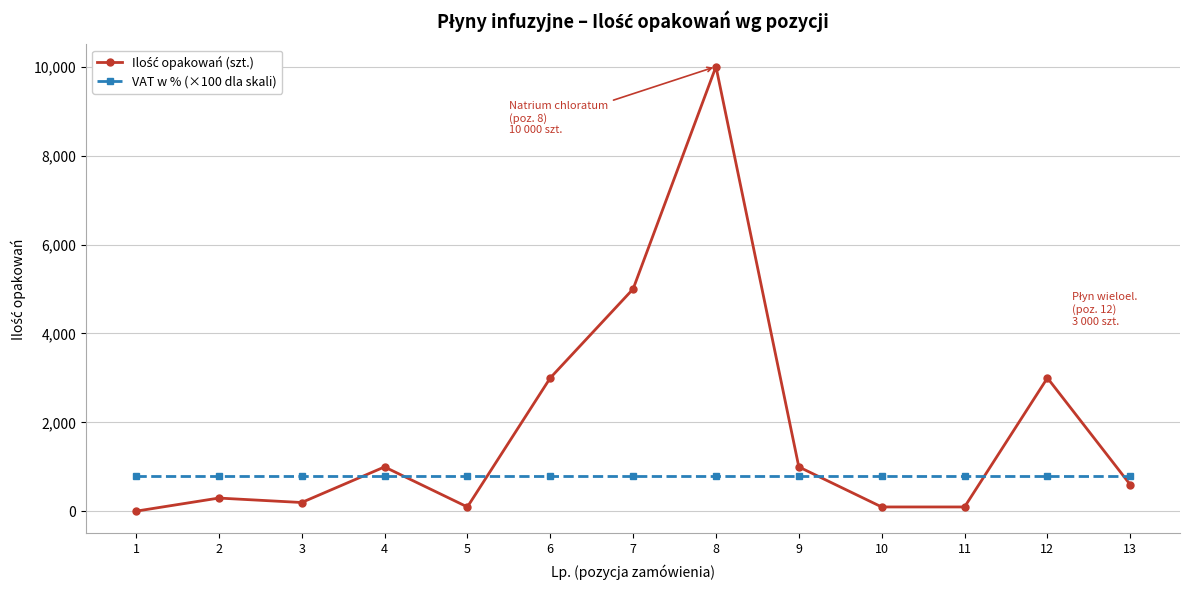

At which category is the sum across all series the highest?

8